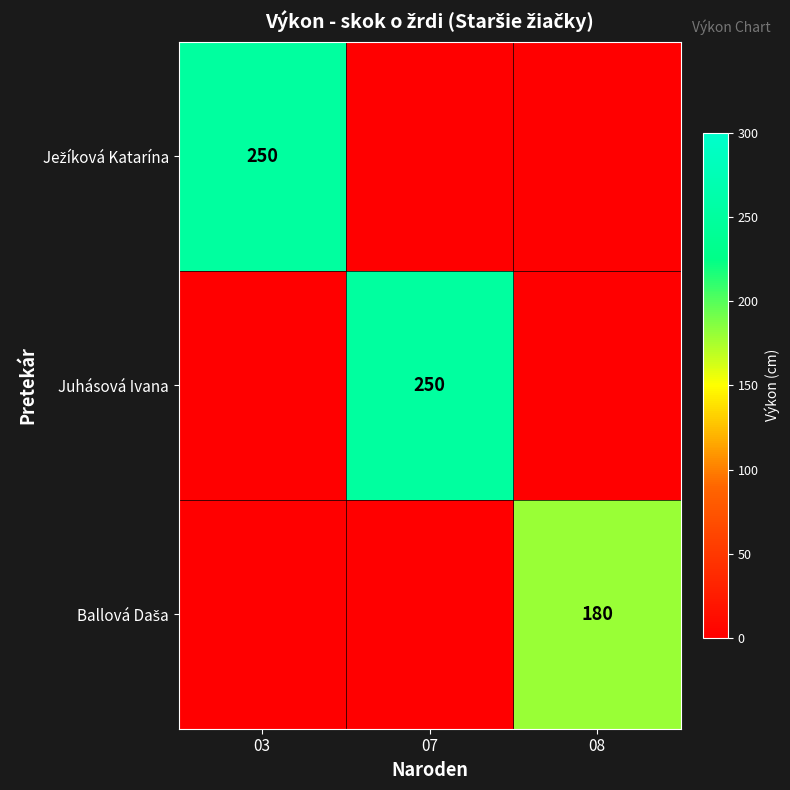

How many distinct data groups are displayed?

3